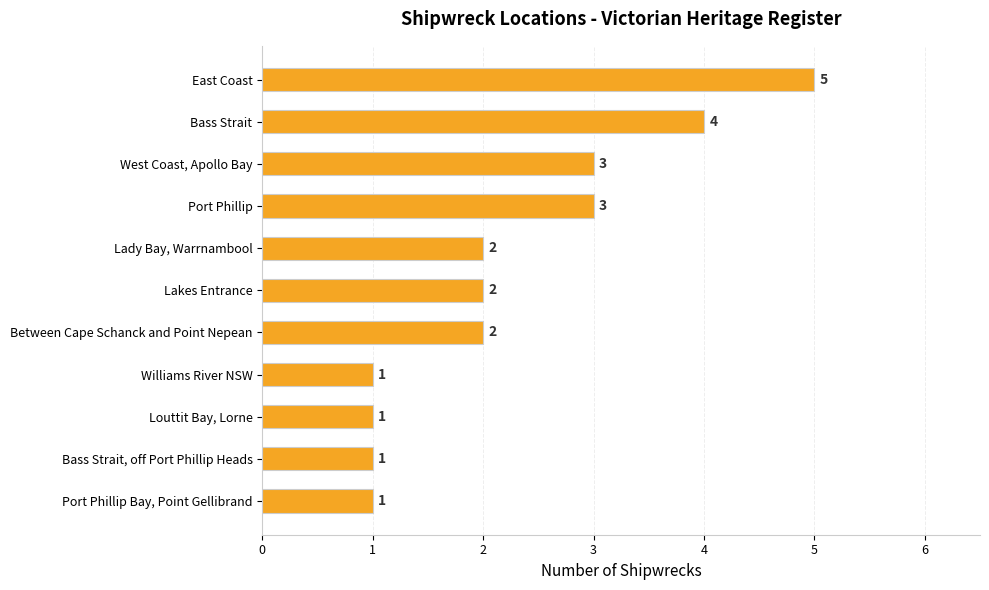

The value at Louttit Bay, Lorne is 1. True or false?

True